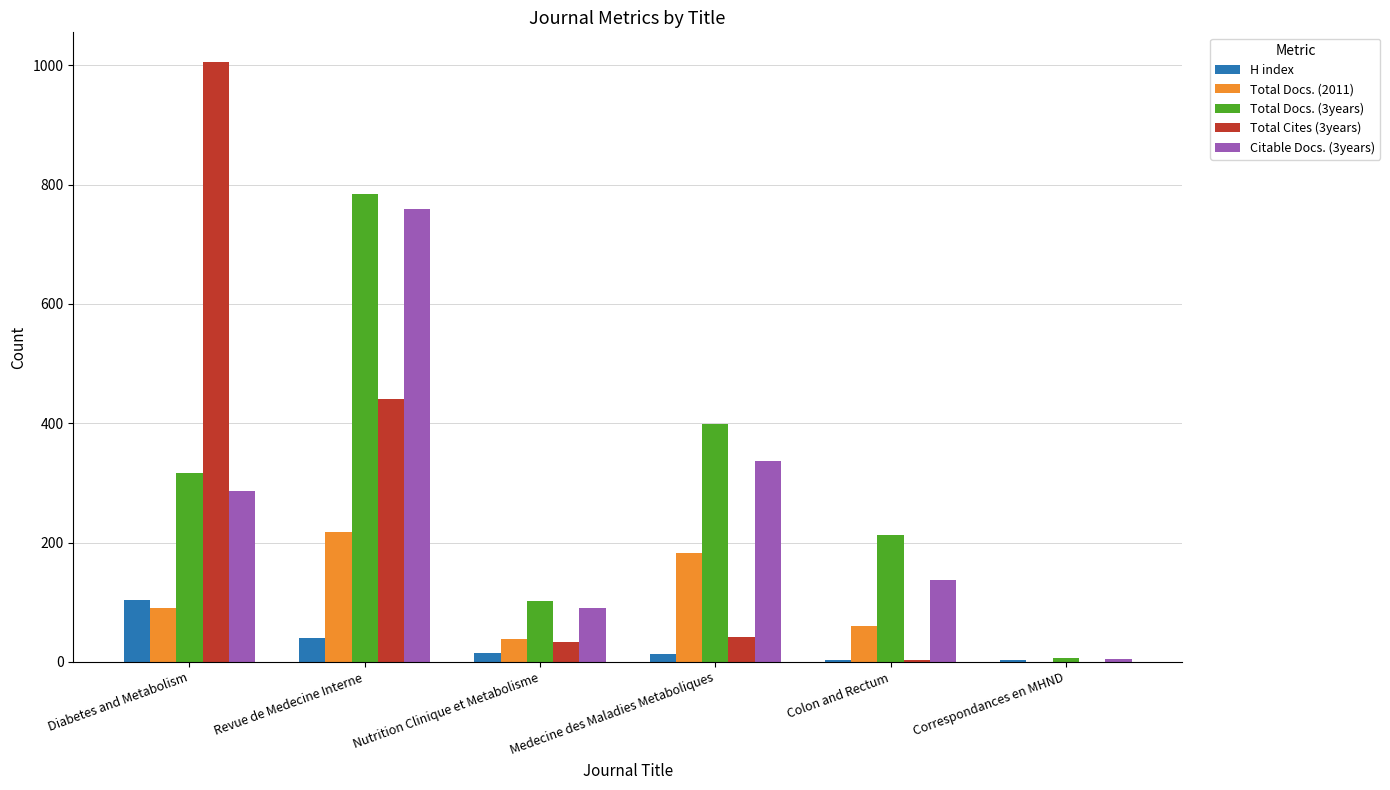

The value of Total Docs. (2011) at Nutrition Clinique et Metabolisme is 39. True or false?

True